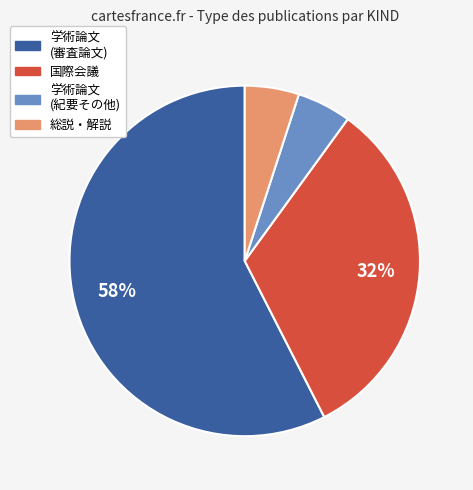

Is there any slice that represents more than half of the pie?

Yes